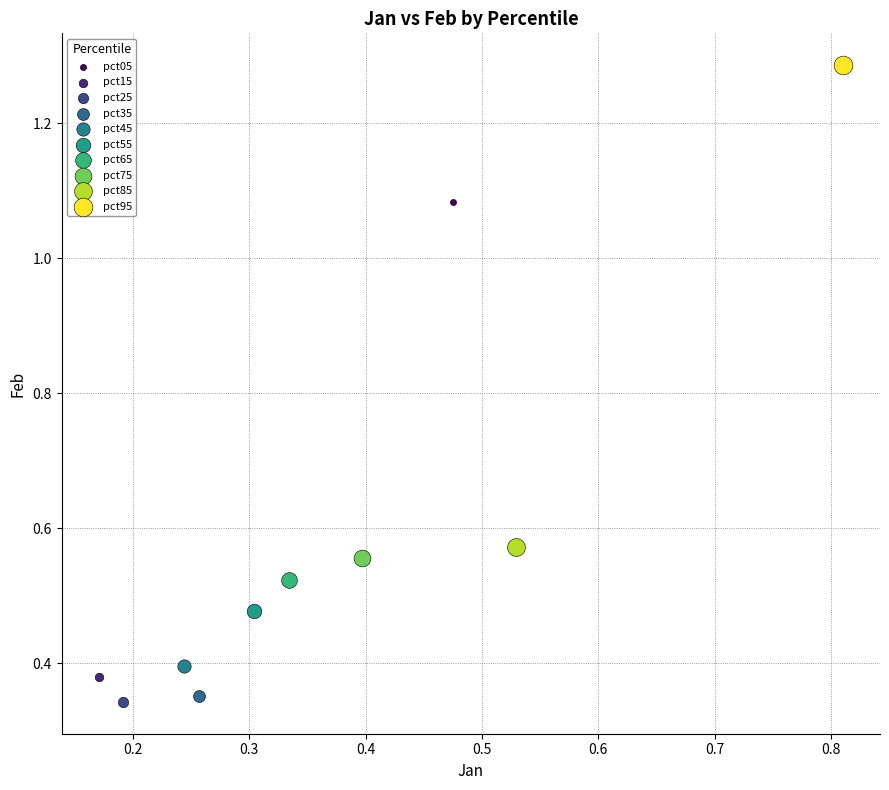

What are all the series names shown in the legend?

pct05, pct15, pct25, pct35, pct45, pct55, pct65, pct75, pct85, pct95